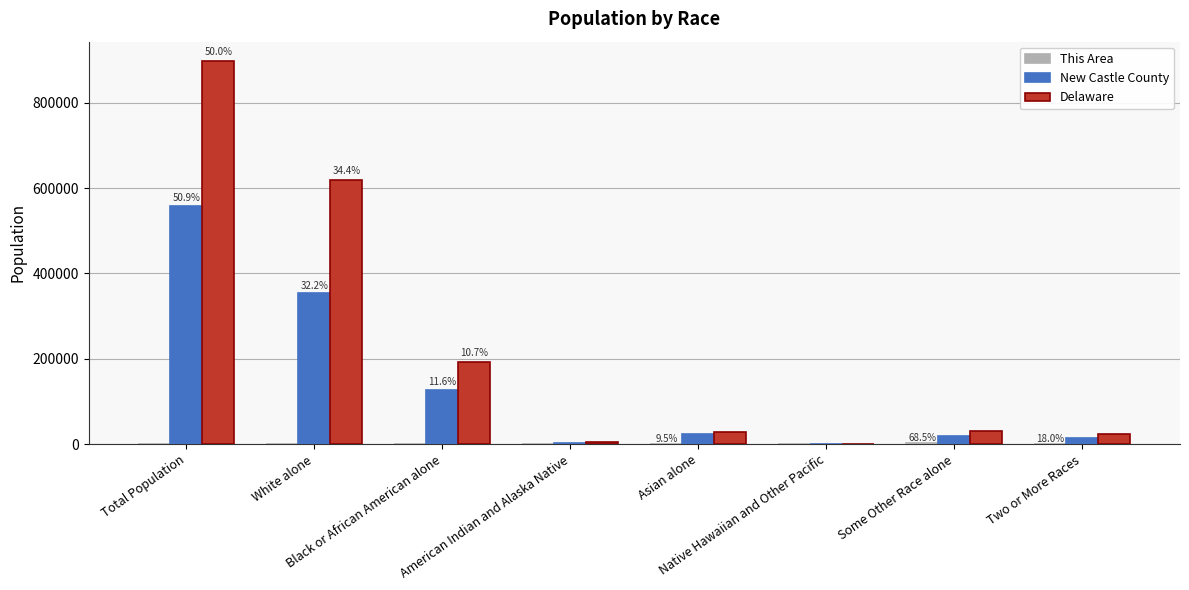

What is the maximum value for Delaware?

897934